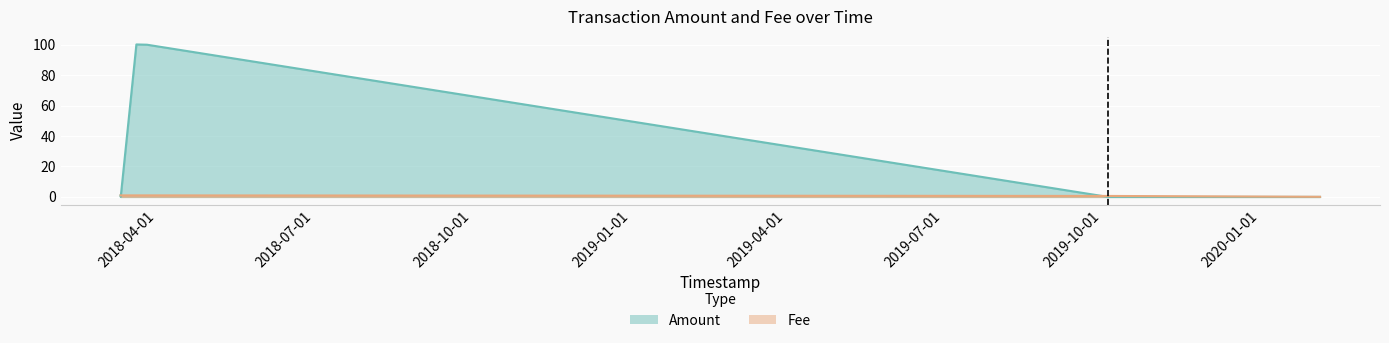

The value of Fee at 2018-03-11 02:58:56 is 1.0. True or false?

True